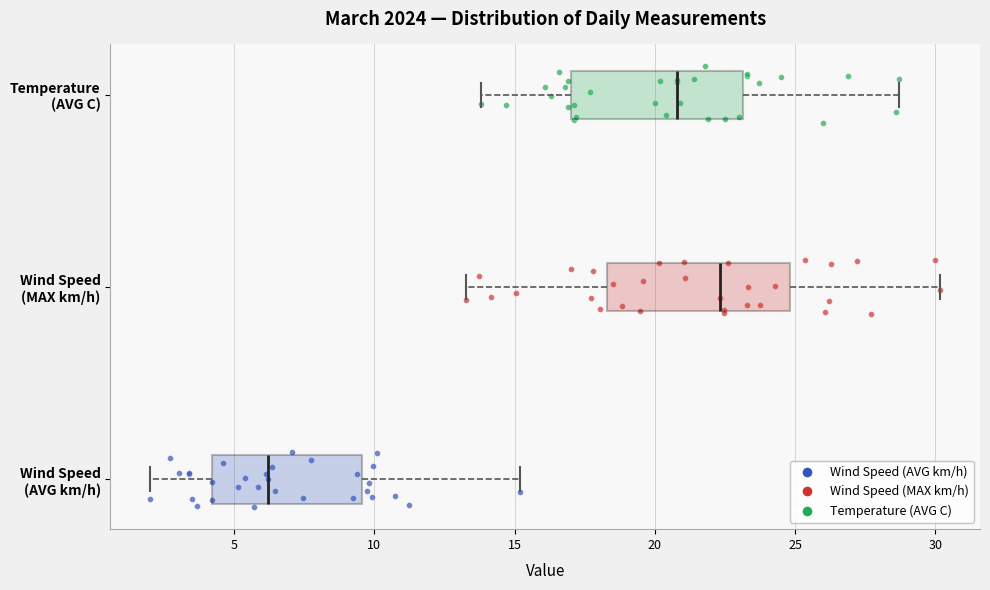

Which box's median line is the furthest to the right?

Wind Speed (MAX km/h)